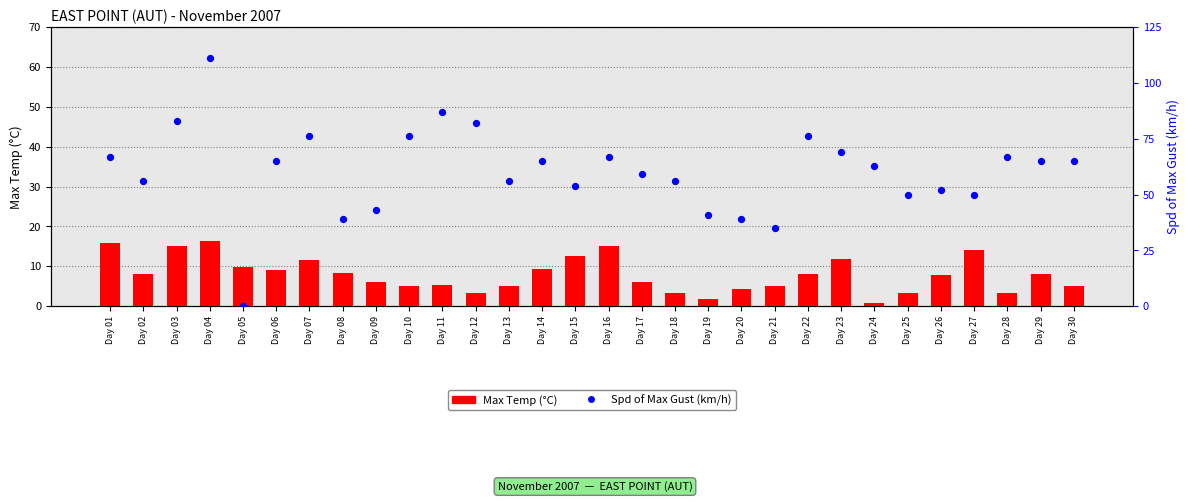

At how many categories does at least one series exceed 66?

11